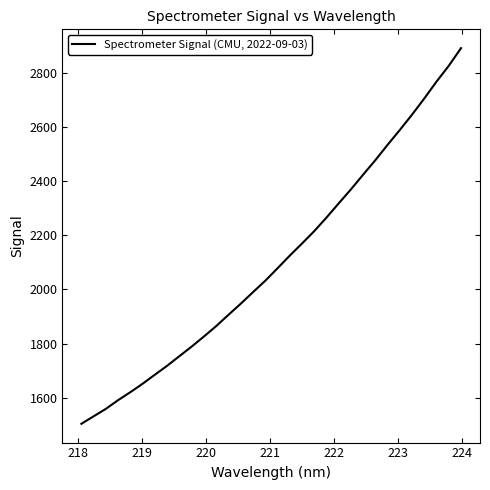

What is the minimum value shown in the chart?

1503.7